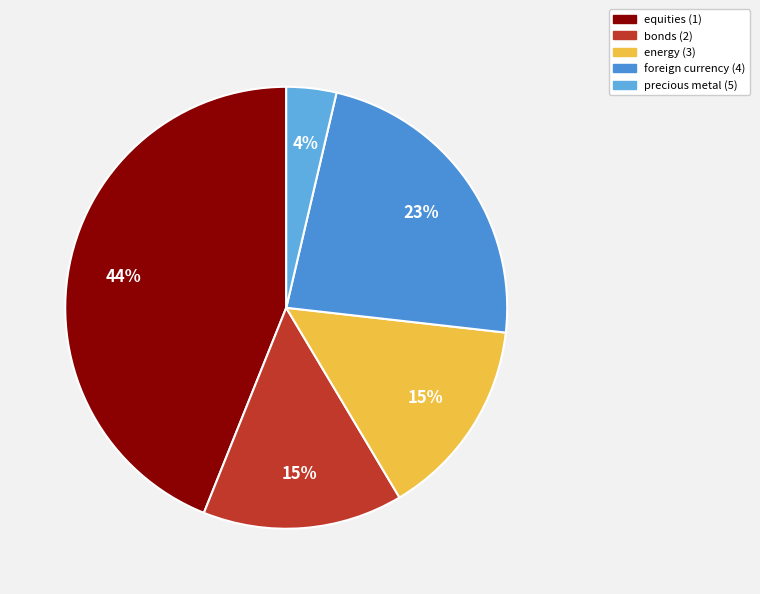

Does foreign currency (4) represent more than half of the total?

No